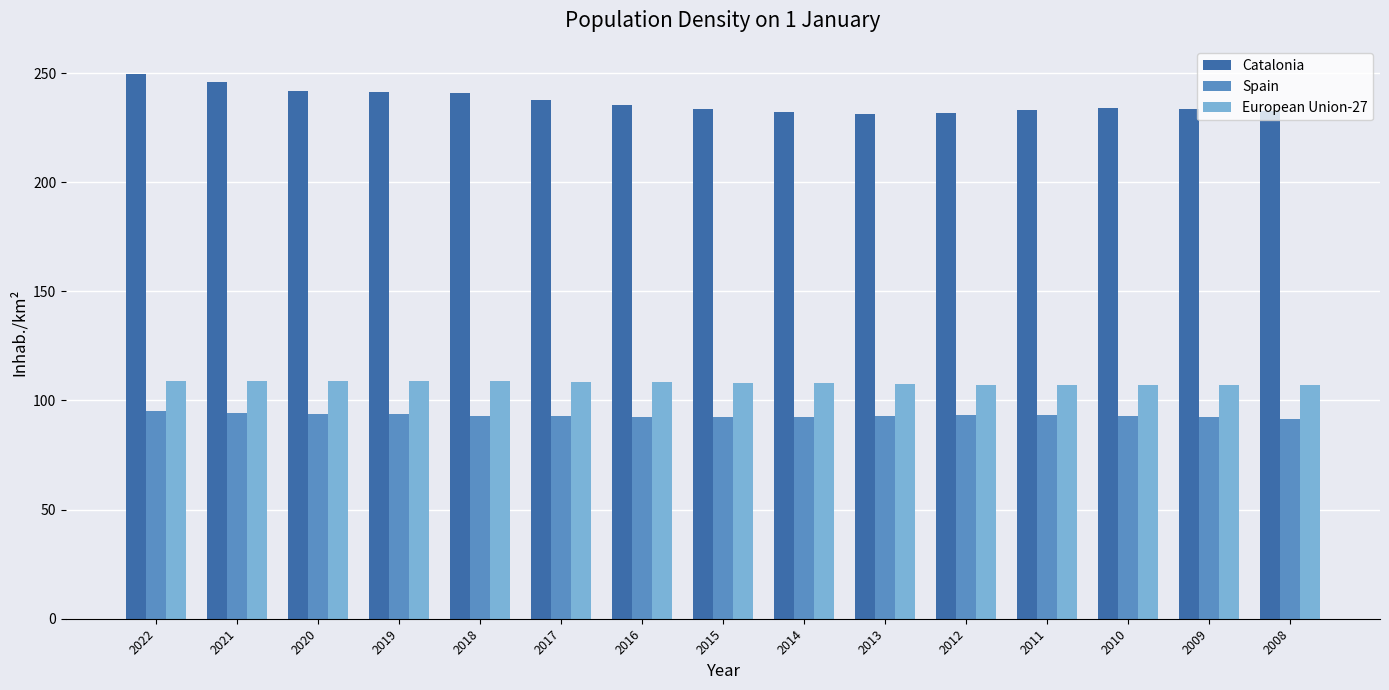

What is the difference between the maximum and minimum values in the European Union-27 series?

2.2